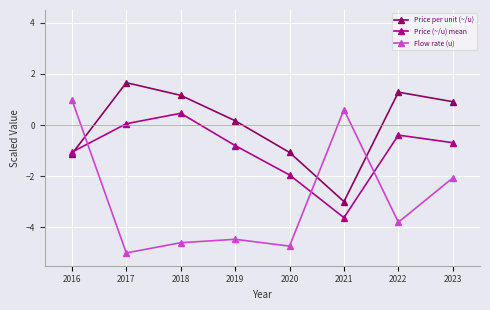

Rank the categories by Flow rate (u) value from lowest to highest.

2017, 2020, 2018, 2019, 2022, 2023, 2021, 2016